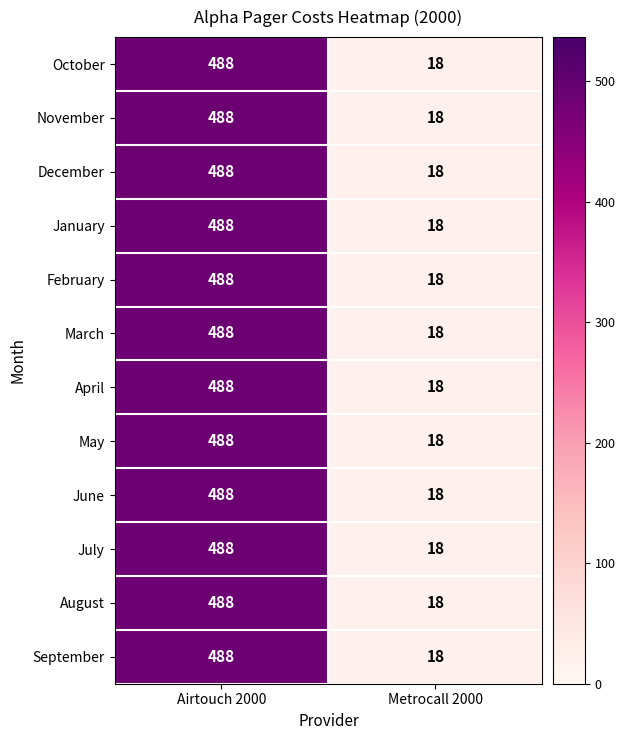

Rank the categories by October value from highest to lowest.

Airtouch 2000, Metrocall 2000